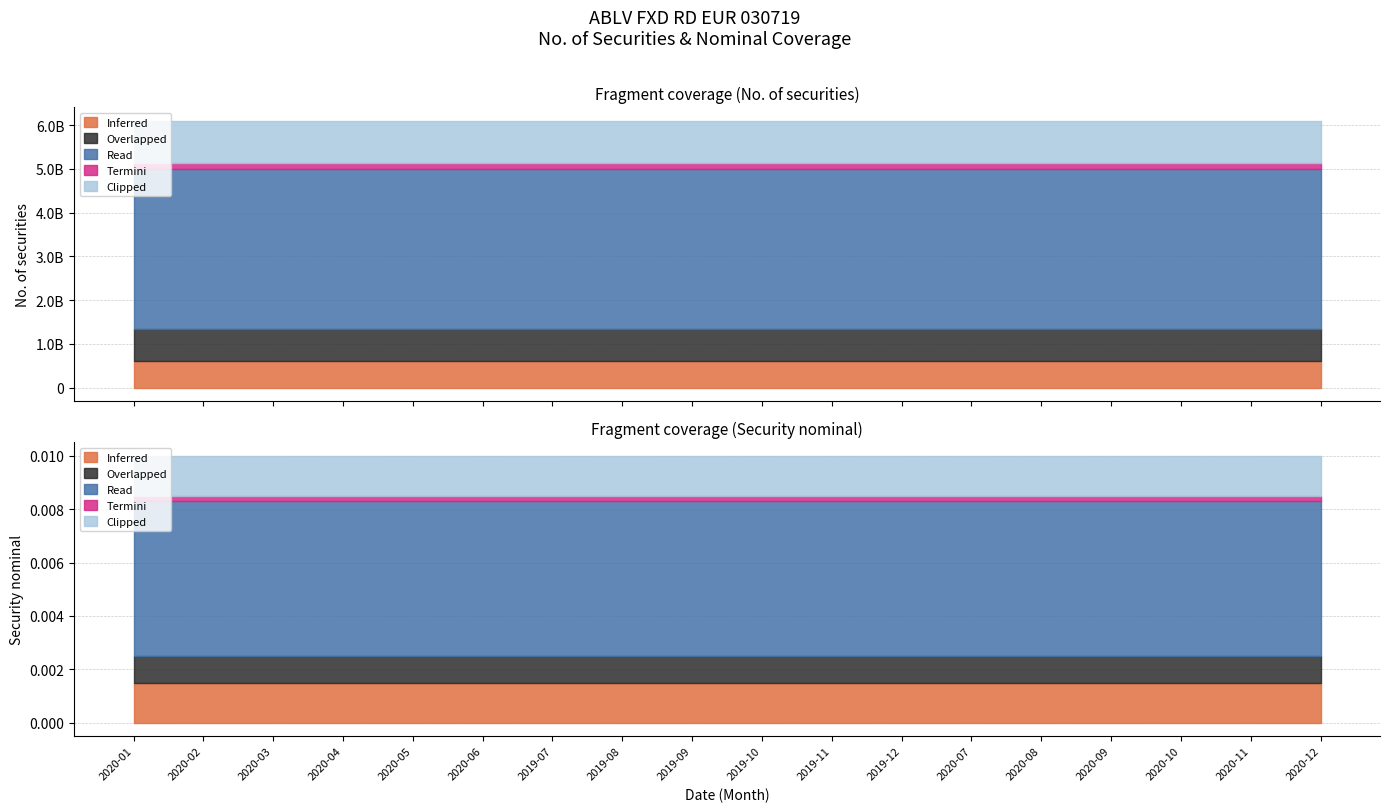

Between 2020-04 and 2020-09, which is larger?

2020-04